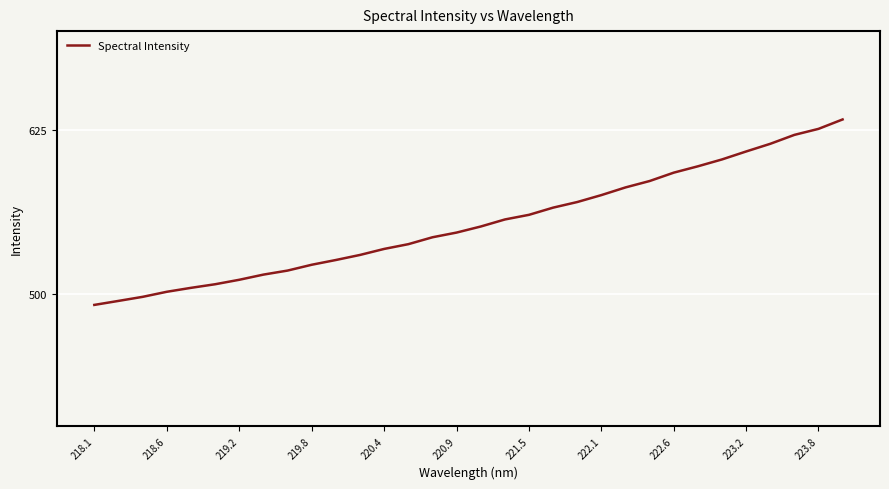

What is the greatest value displayed?

632.9